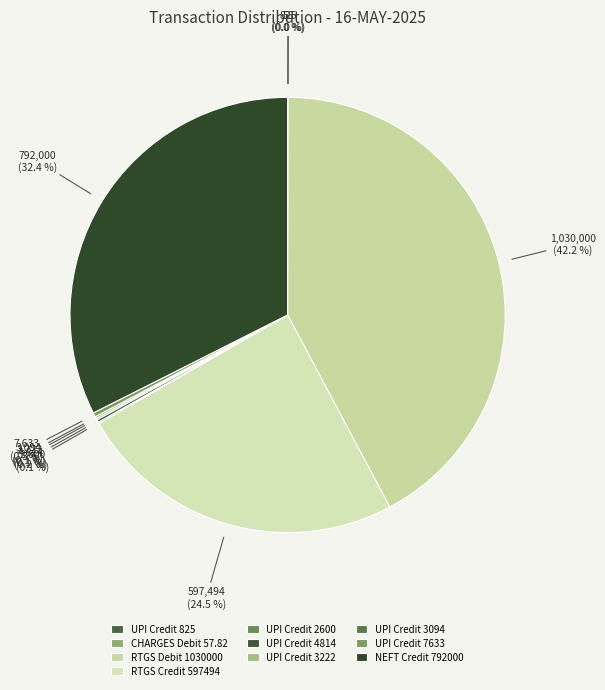

Which slice is the smallest?

CHARGES Debit 57.82